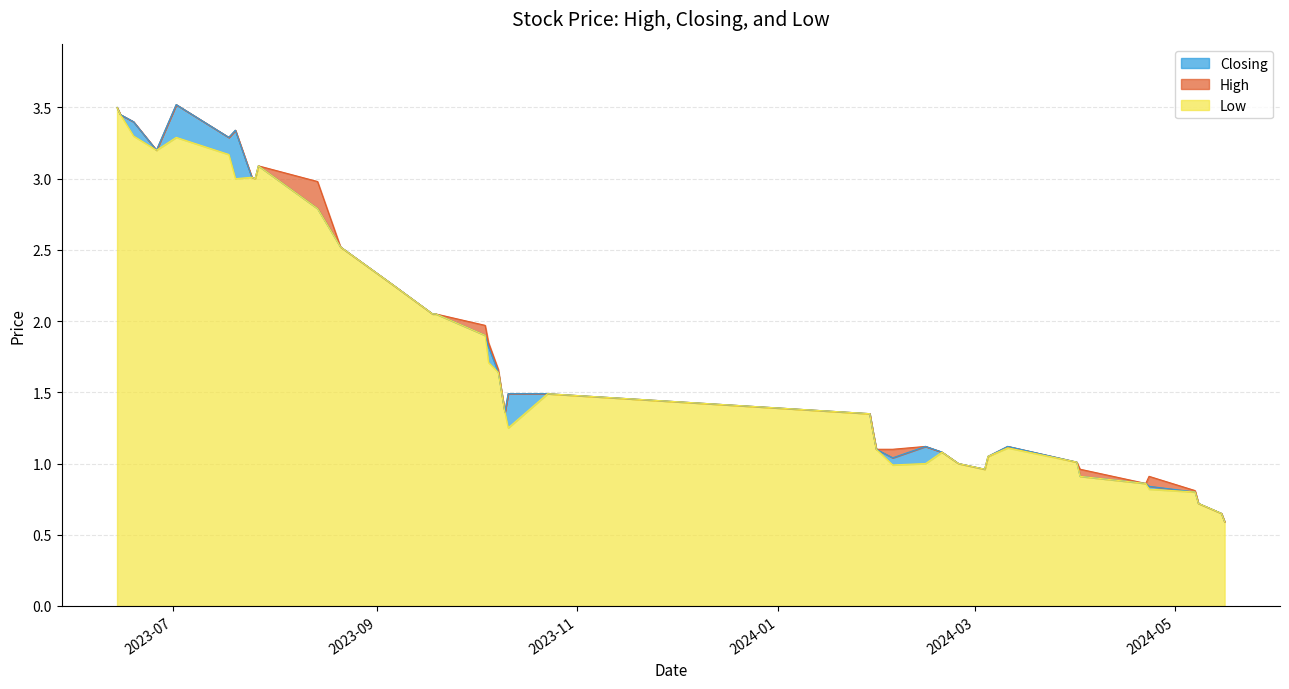

The Low series shows 1.2 at 2023-10-11. True or false?

True